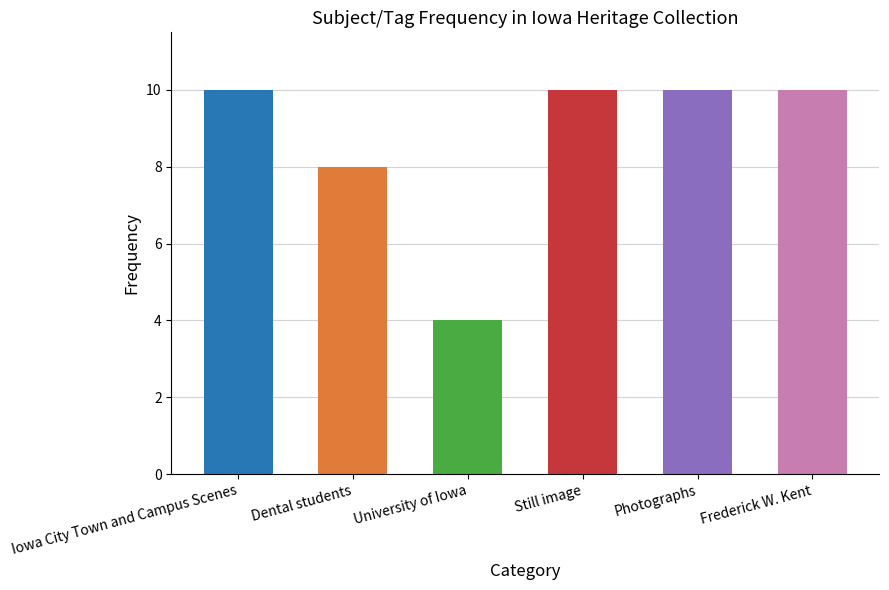

Count the number of data series in this chart.

1